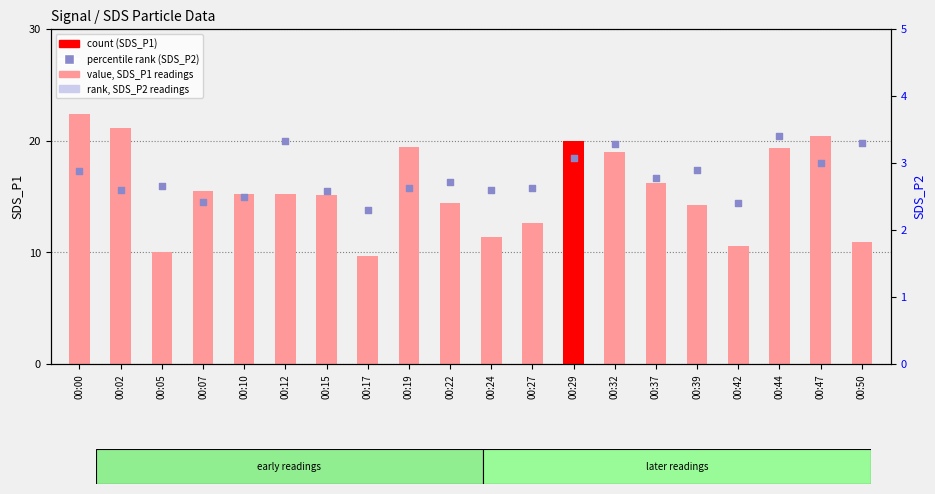

Which series has the largest total across all categories?

SDS_P1 (count)